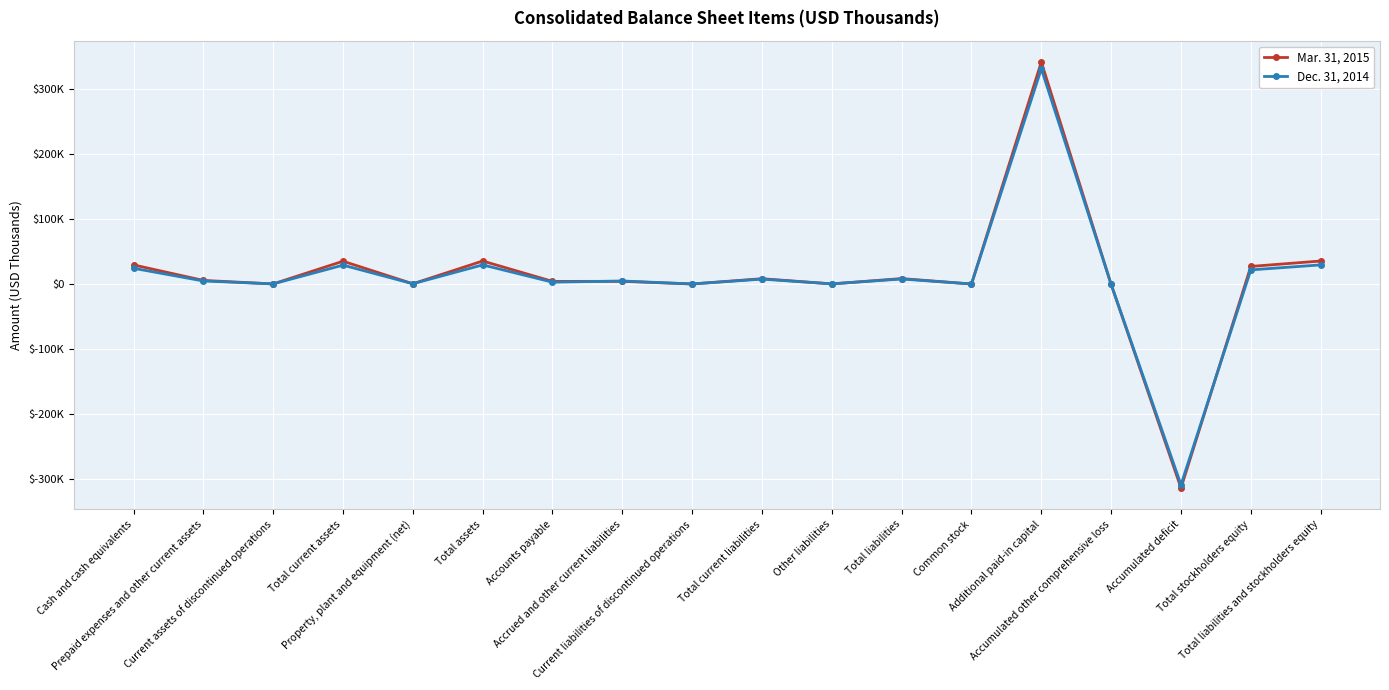

Reading left to right, transcribe all the data shown in this chart.

Mar. 31, 2015: Cash and cash equivalents=29363	Prepaid expenses and other current assets=5514	Current assets of discontinued operations=147	Total current assets=35024	Property, plant and equipment (net)=333	Total assets=35357	Accounts payable=4007	Accrued and other current liabilities=4054	Current liabilities of discontinued operations=75	Total current liabilities=8136	Other liabilities=192	Total liabilities=8328	Common stock=34	Additional paid-in capital=341415	Accumulated other comprehensive loss=-691	Accumulated deficit=-313729	Total stockholders equity=27029	Total liabilities and stockholders equity=35357
Dec. 31, 2014: Cash and cash equivalents=24189	Prepaid expenses and other current assets=4640	Current assets of discontinued operations=171	Total current assets=29000	Property, plant and equipment (net)=387	Total assets=29387	Accounts payable=2792	Accrued and other current liabilities=4626	Current liabilities of discontinued operations=75	Total current liabilities=7493	Other liabilities=206	Total liabilities=7699	Common stock=23	Additional paid-in capital=330962	Accumulated other comprehensive loss=-480	Accumulated deficit=-308817	Total stockholders equity=21688	Total liabilities and stockholders equity=29387